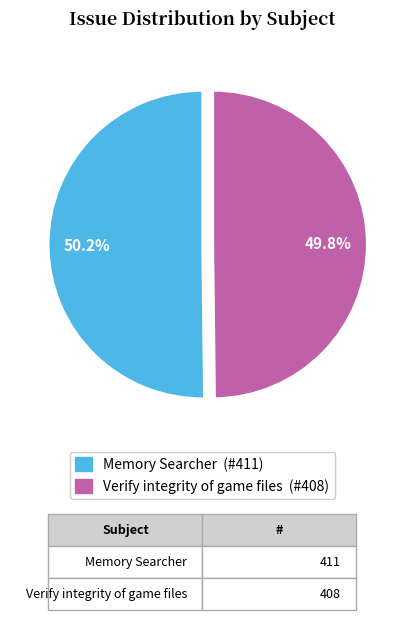

Is there a majority slice in this chart?

Yes